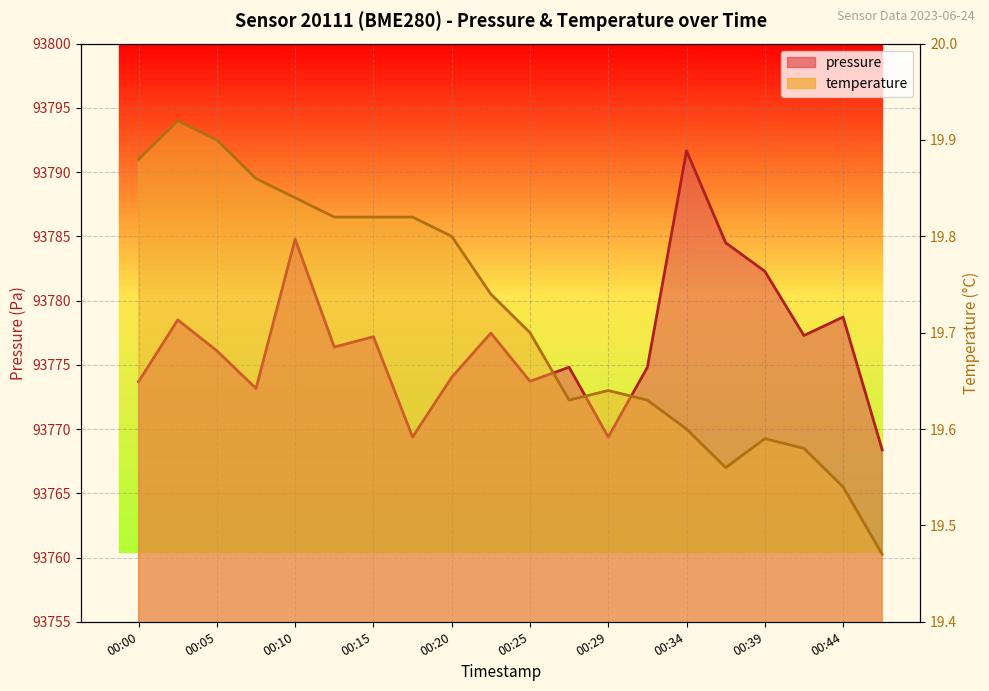

At 00:42, list the series in order from smallest to largest.

temperature, pressure